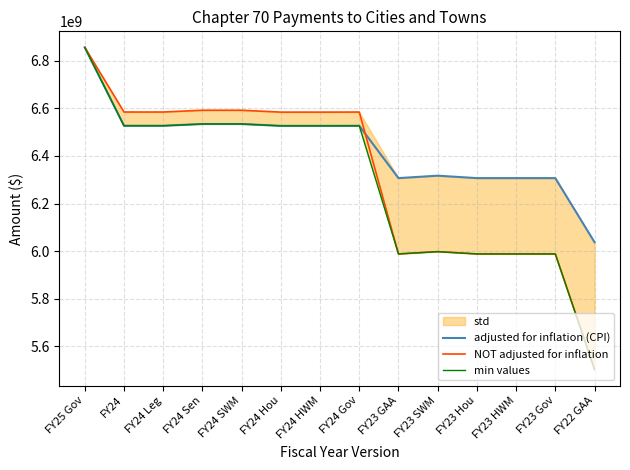

At which label does NOT adjusted for inflation reach its peak?

FY25 Gov